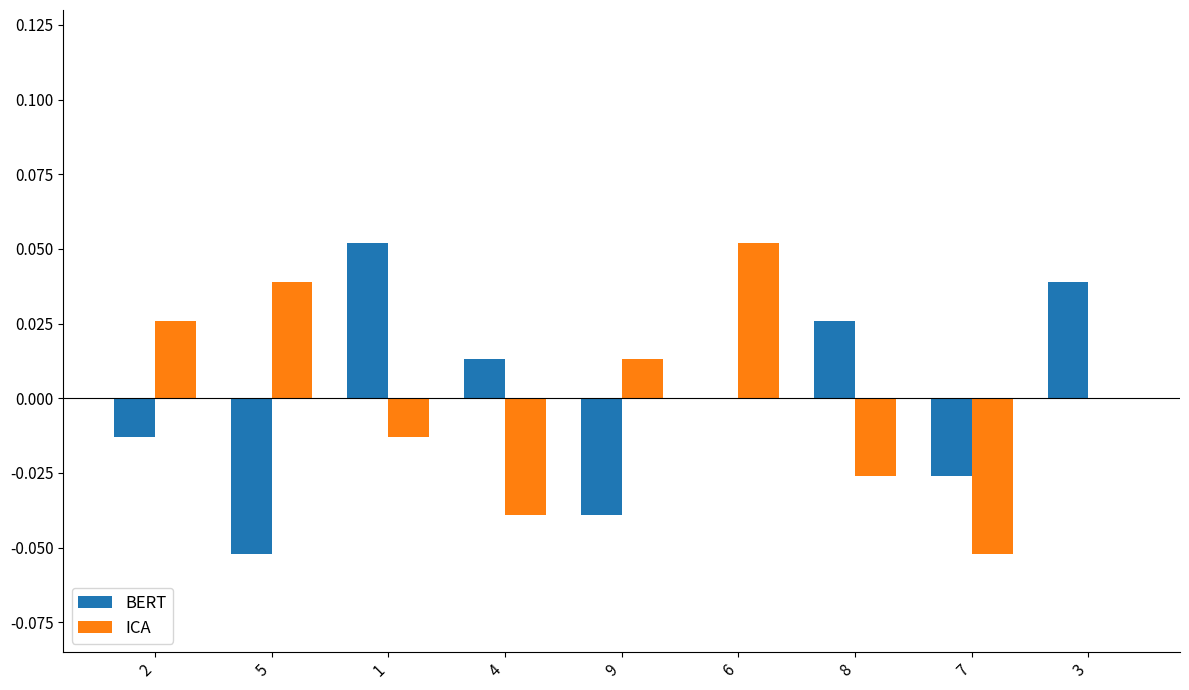

At which label is ICA closest to 0?

3